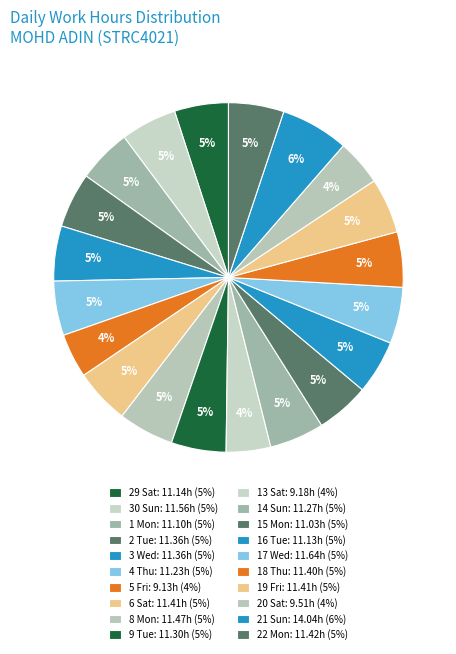

How many segments does this pie chart have?

20